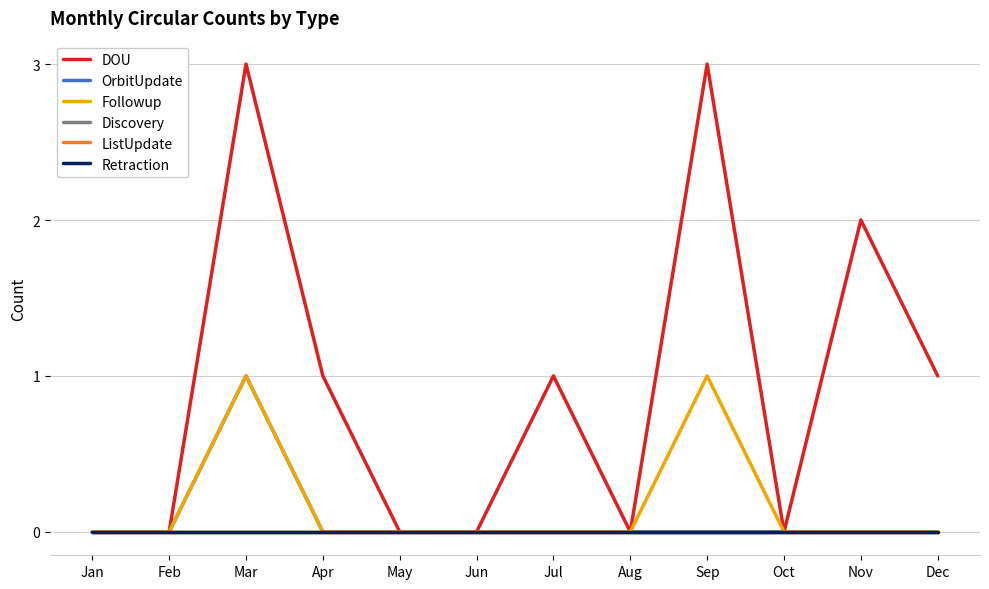

Does the chart have visible grid lines?

Yes